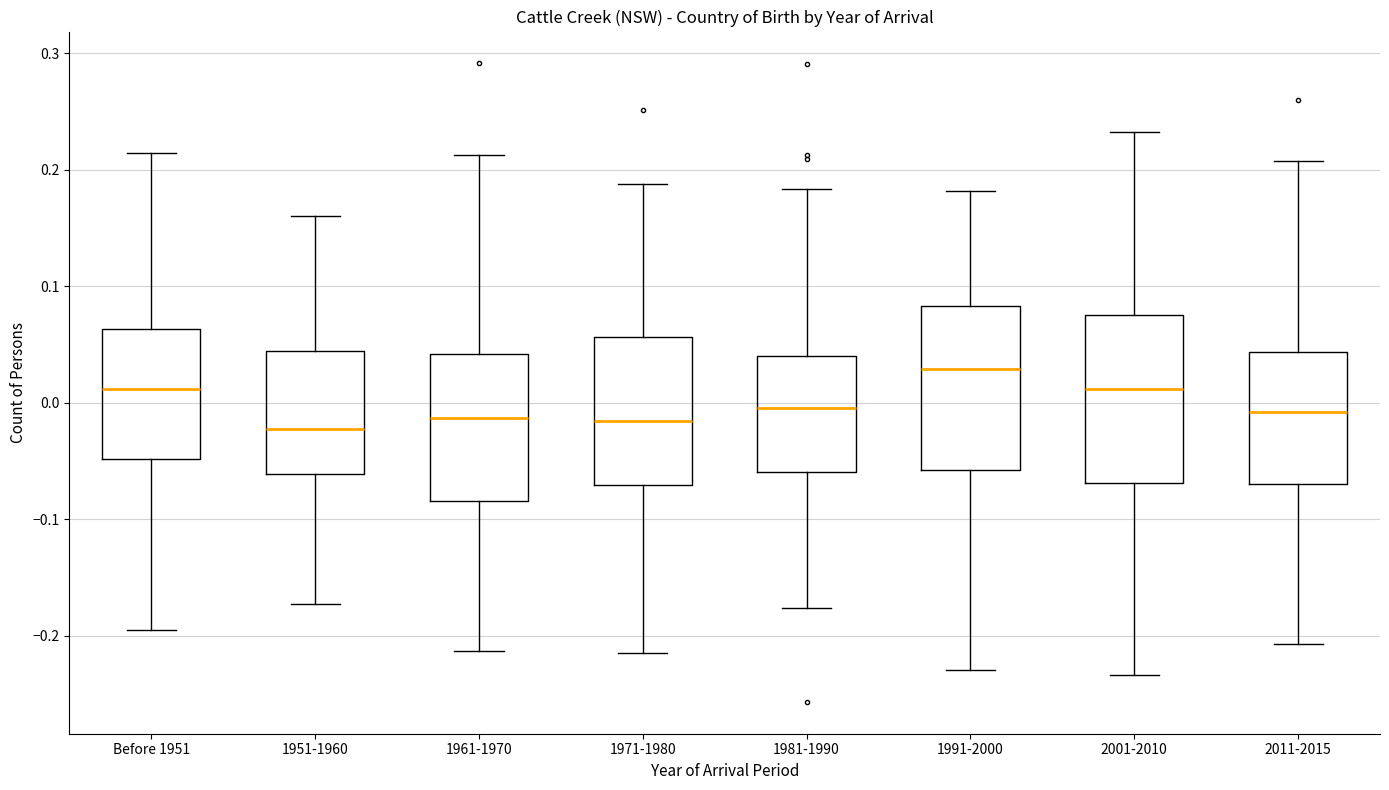

Where is the upper edge of the box for 1951-1960 on the y-axis? The values are not printed on the chart, so give them approximately, as read against the axis.

0.04